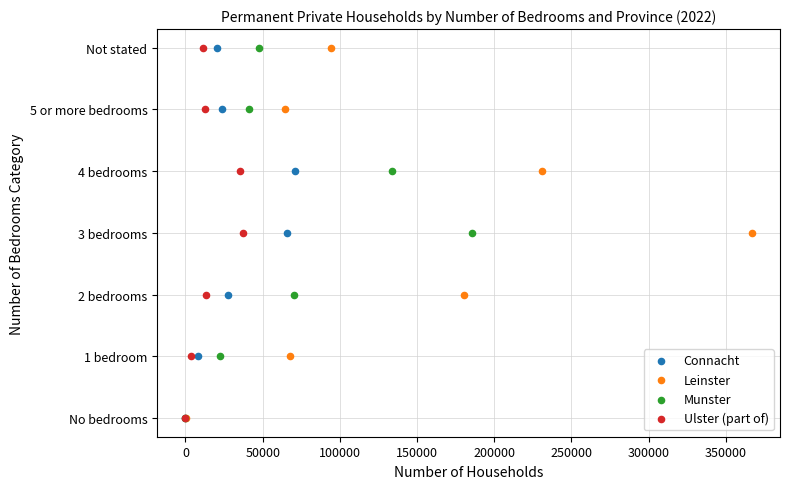

What are all the series names shown in the legend?

Connacht, Leinster, Munster, Ulster (part of)